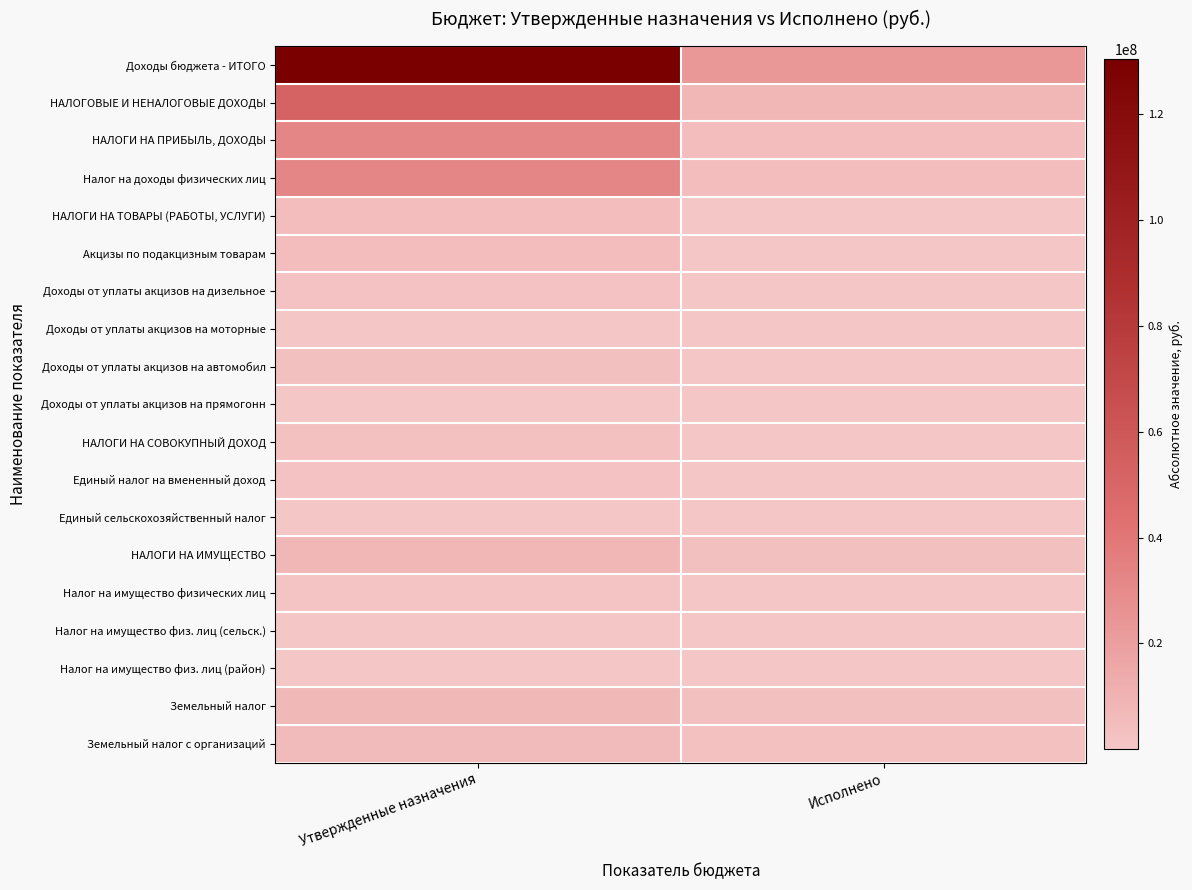

Which series has the largest total across all categories?

Доходы бюджета - ИТОГО